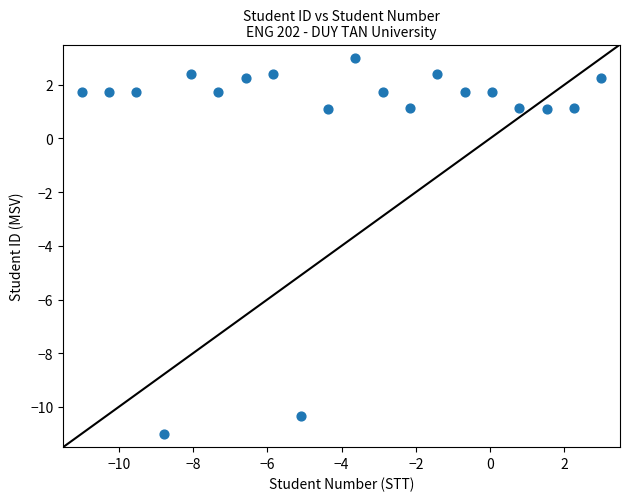

What is the range of Y values (max minus min)?

14.0